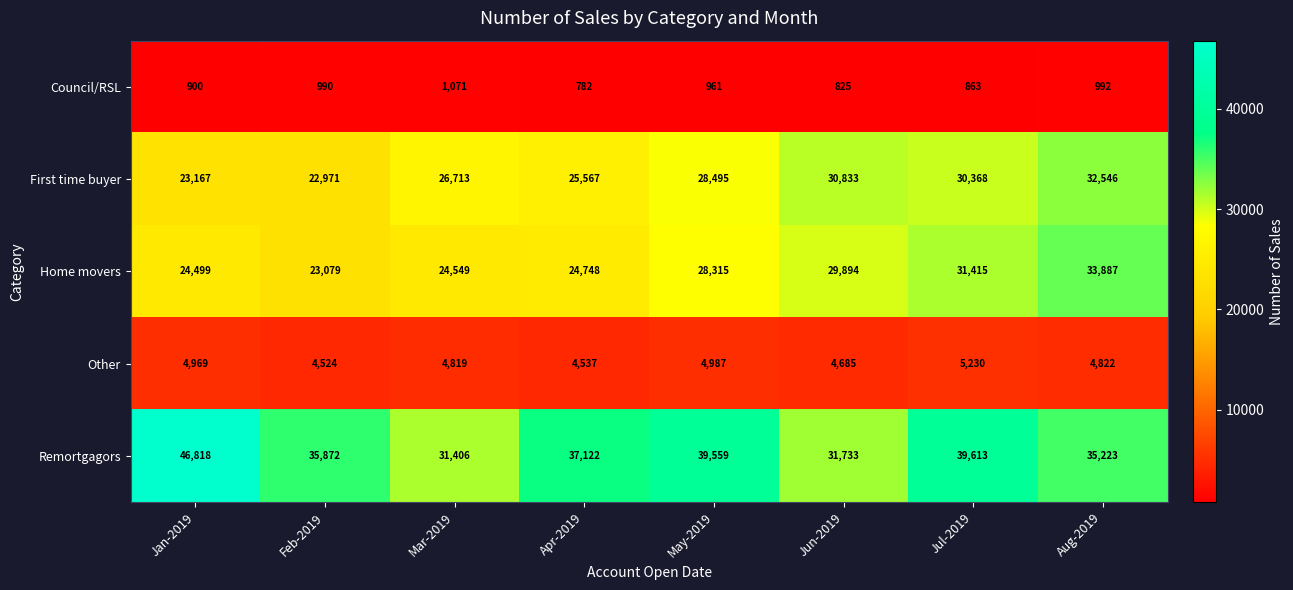

Where does the Council/RSL series first go above 961?

Feb-2019